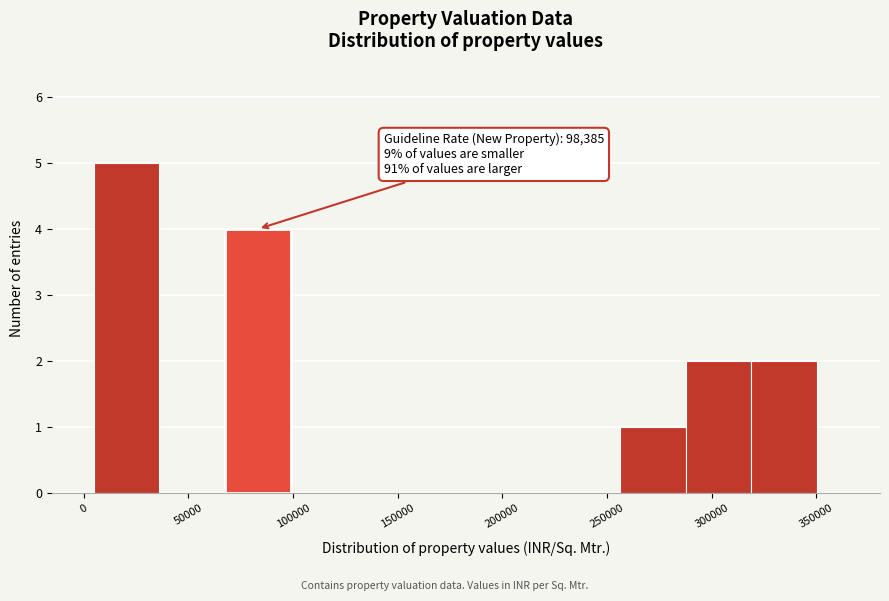

Over which range of the x-axis is the bar tallest?

5000 to 35000